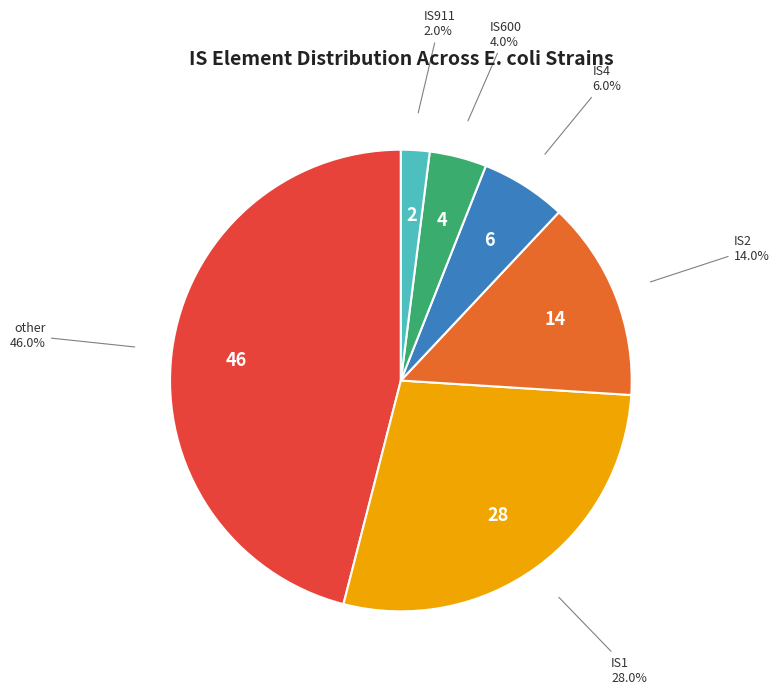

Count the number of slices in the pie.

6